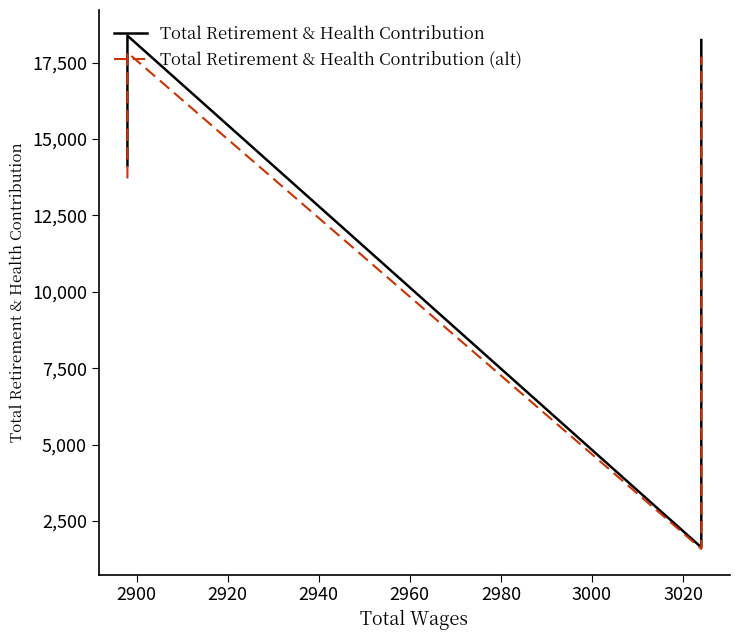

At 2920, list the series in order from smallest to largest.

Total Retirement & Health Contribution (alt), Total Retirement & Health Contribution